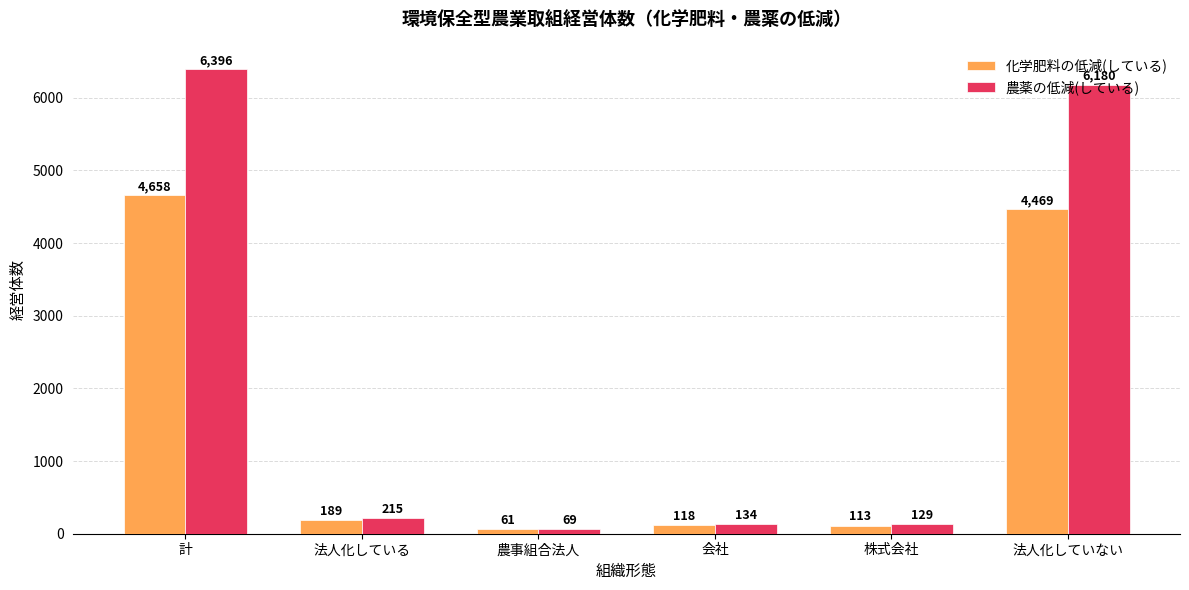

What are all the series names shown in the legend?

化学肥料の低減(している), 農薬の低減(している)